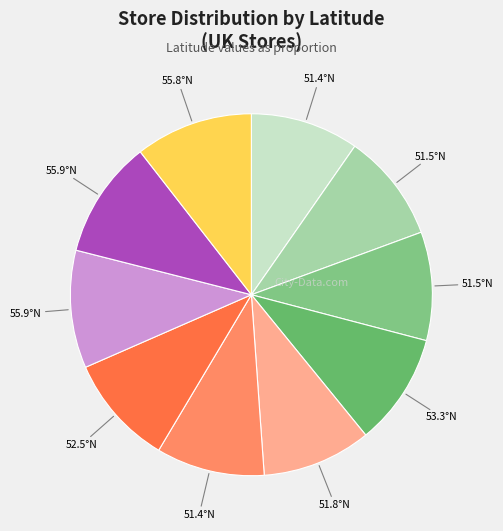

Count the number of slices in the pie.

10